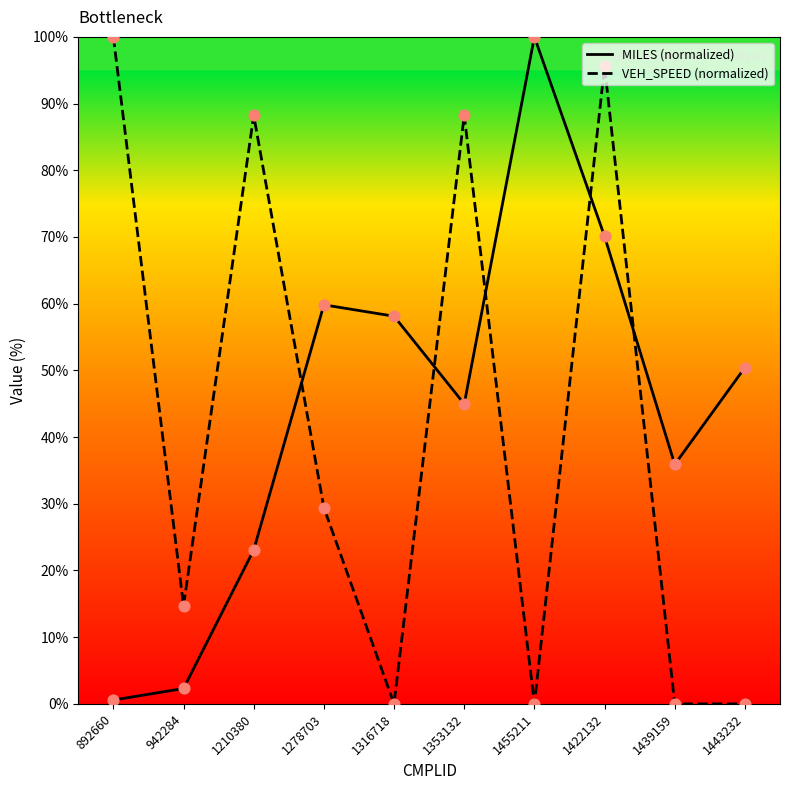

Which series has the largest Y range (max minus min)?

VEH_SPEED (normalized)